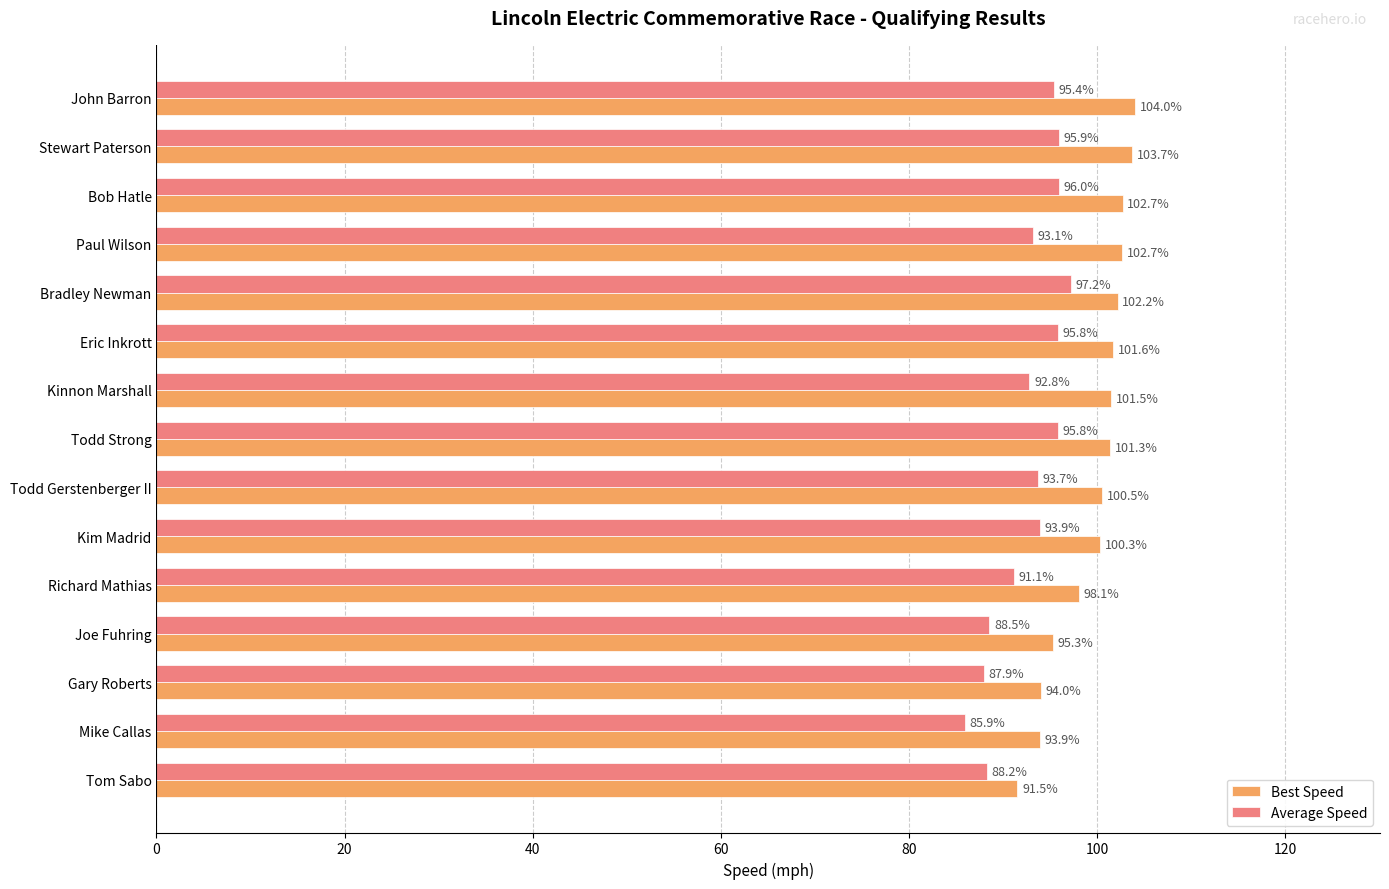

Which series has the largest total across all categories?

Best Speed